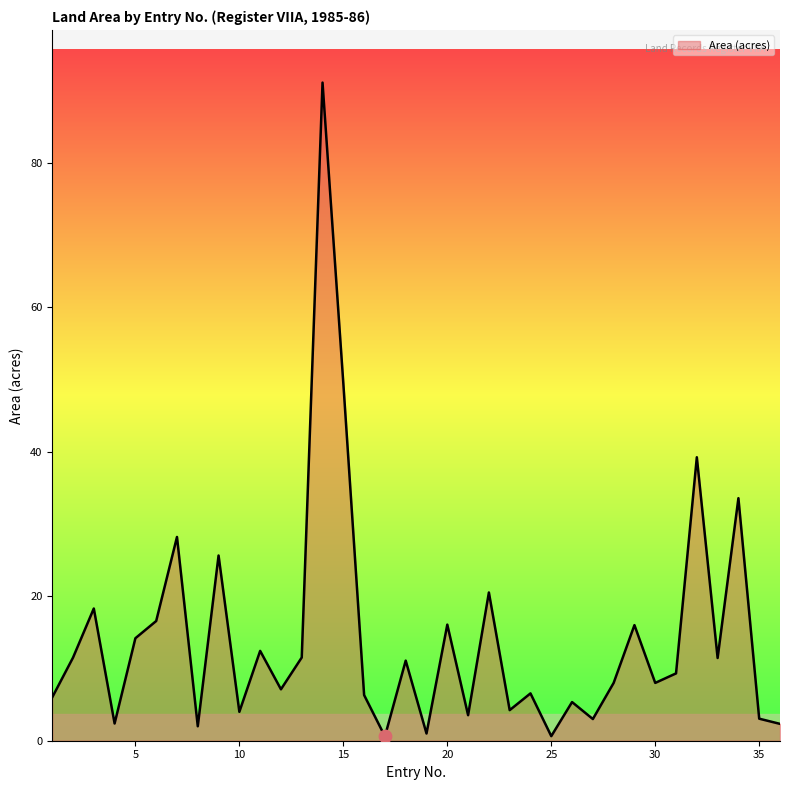

What is the maximum value shown in the chart?

91.1